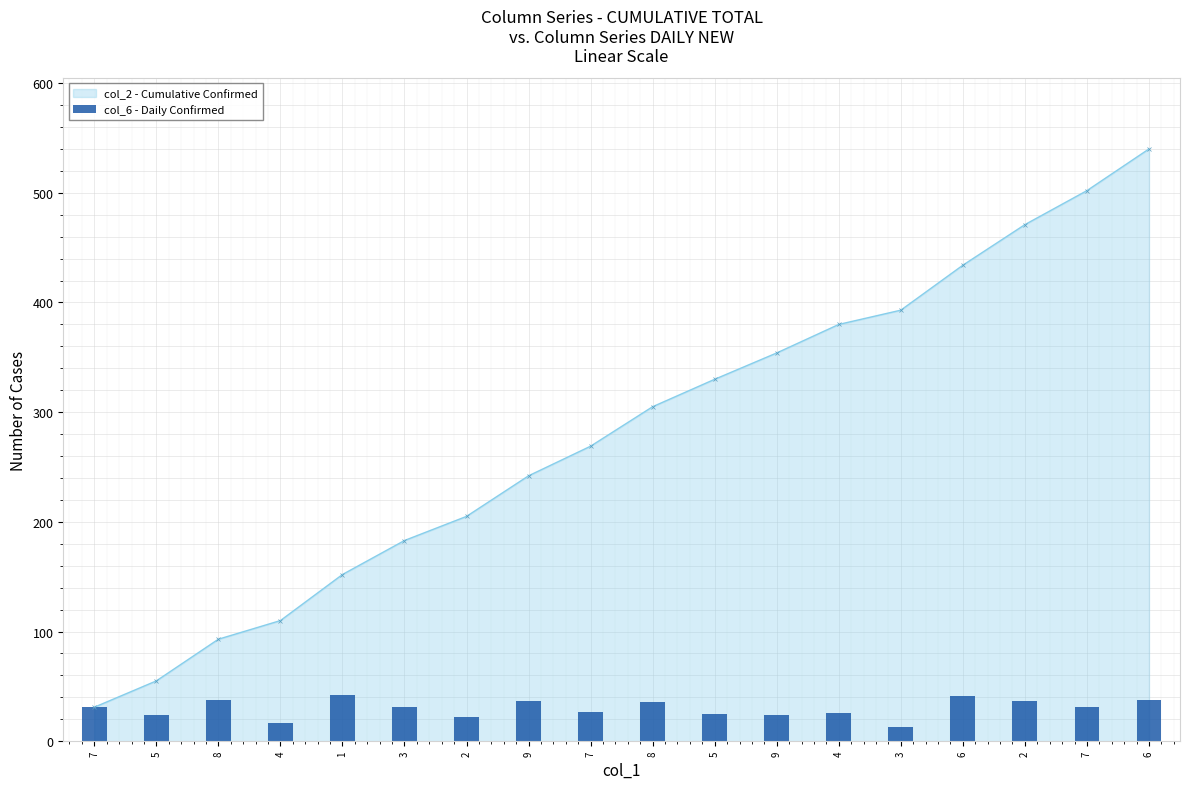

Reading left to right, transcribe all the data shown in this chart.

7=31	5=24	8=38	4=17	1=42	3=31	2=22	9=37	7=27	8=36	5=25	9=24	4=26	3=13	6=41	2=37	7=31	6=38